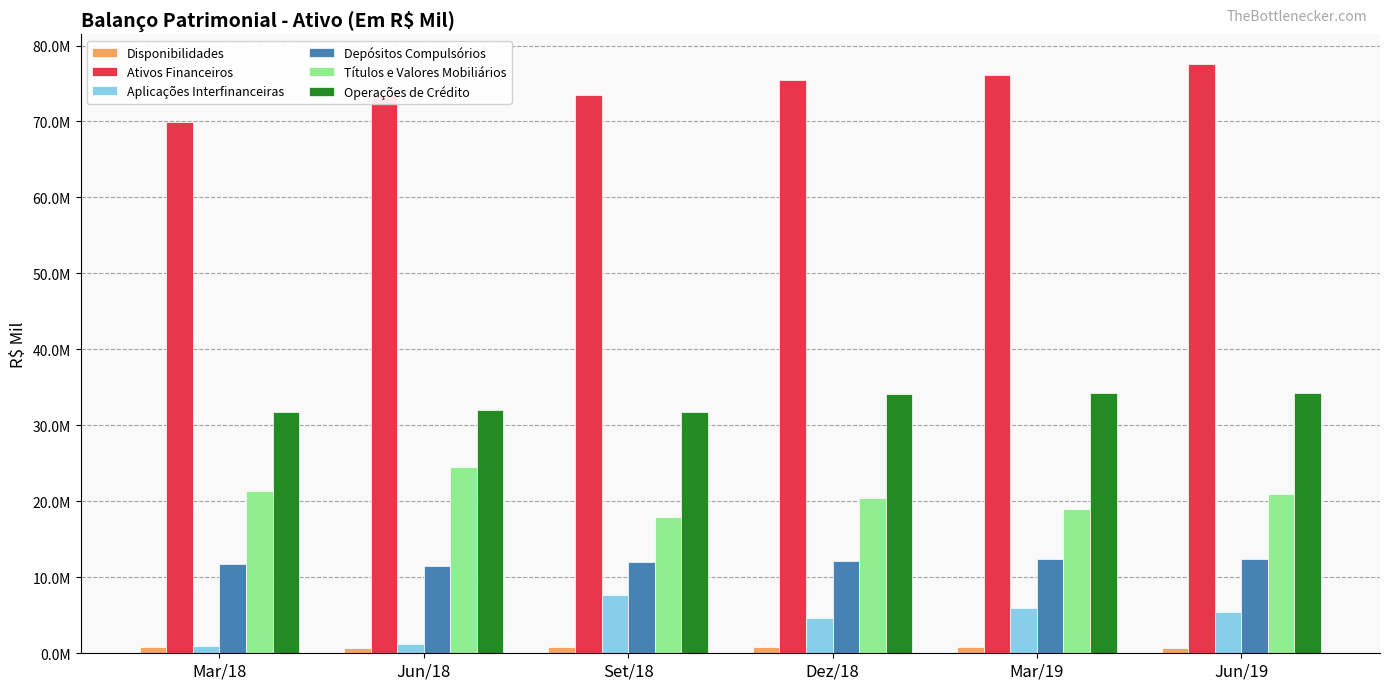

What are all the series names shown in the legend?

Disponibilidades, Ativos Financeiros, Aplicações Interfinanceiras, Depósitos Compulsórios, Títulos e Valores Mobiliários, Operações de Crédito